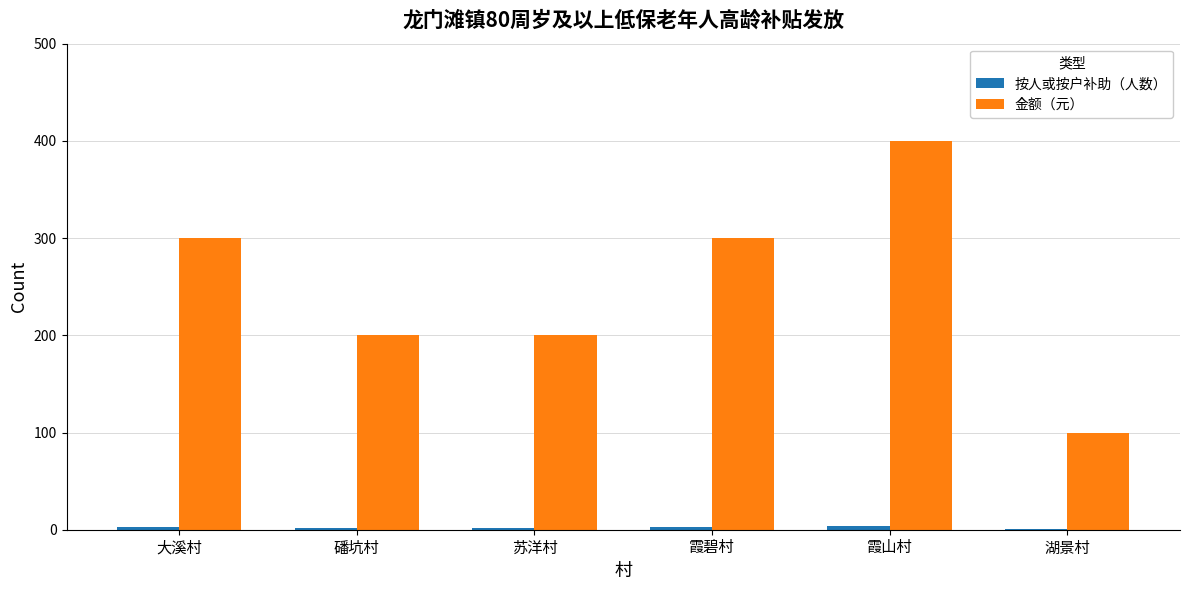

The 金额（元） series shows 200 at 磻坑村. True or false?

True